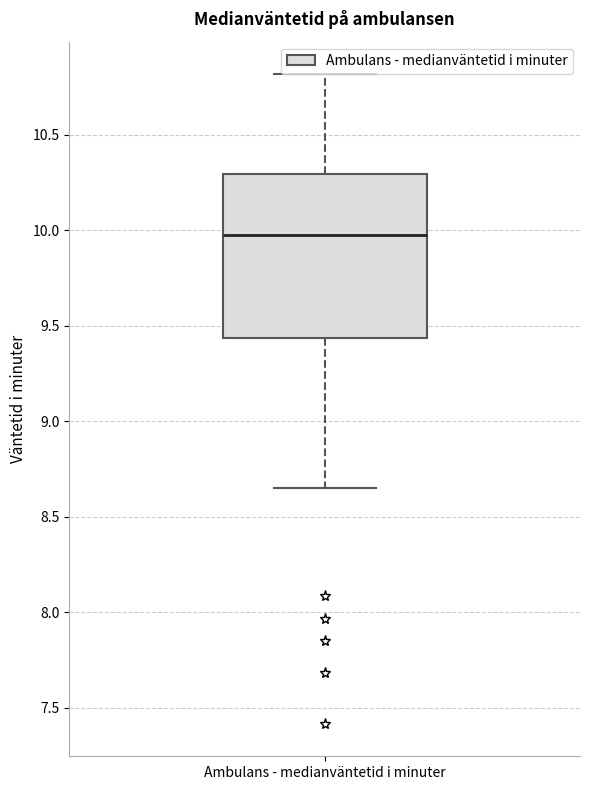

Read this box plot against the y-axis: the position of the median line, the range covered by the box, and the ends of both whiskers. The values are not printed on the chart, so give them approximately, as read against the axis.

median 10.00, box 9.45 to 10.30, whiskers 8.65 to 10.80